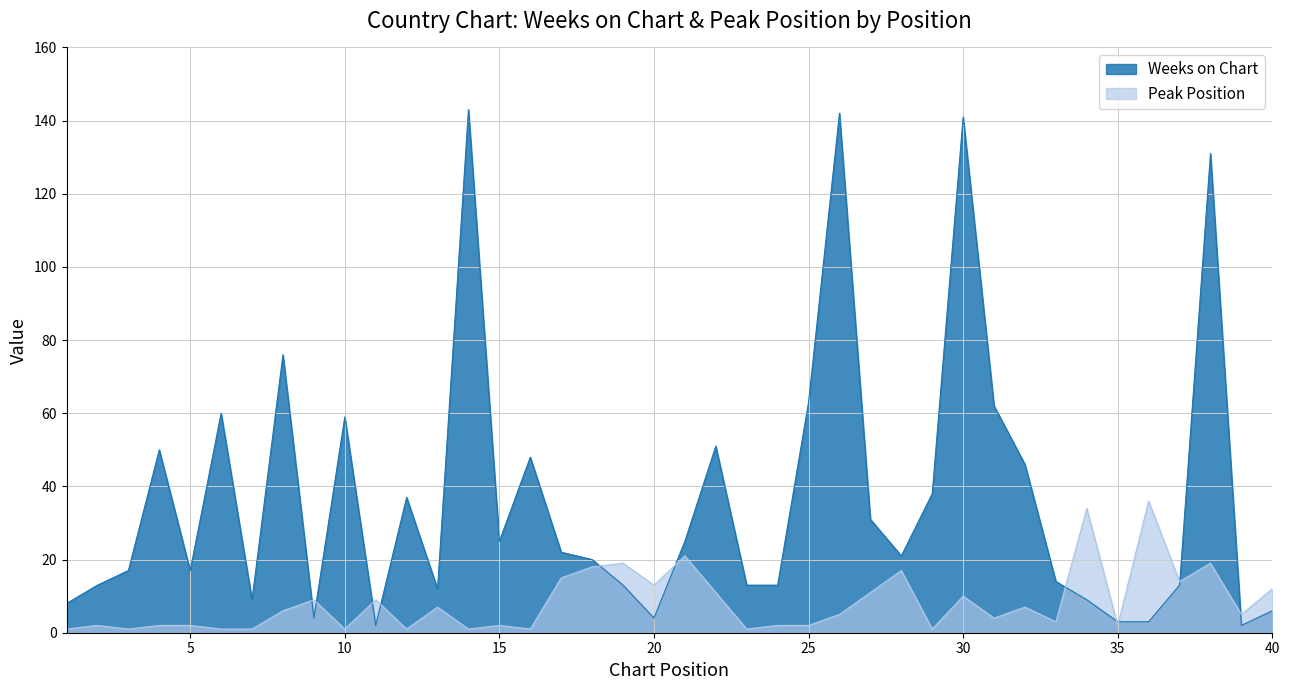

Is the value of Peak Position at 10 greater than the value of Weeks on Chart at 22?

No